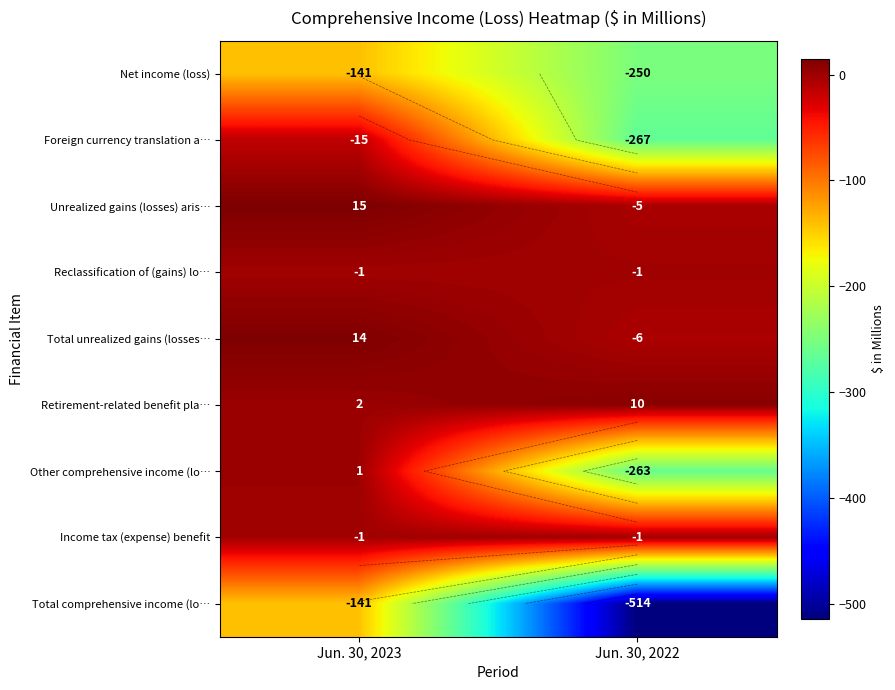

Which series has the widest spread of values?

Total comprehensive income (lo…